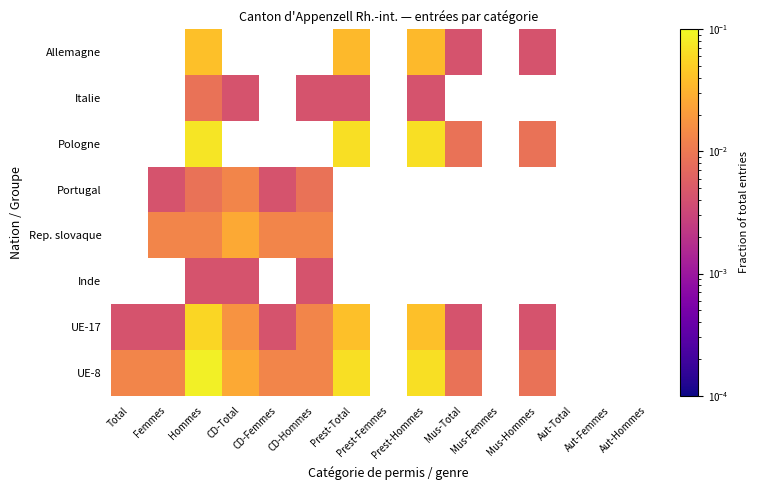

How many positive values does the UE-17 series have?

10